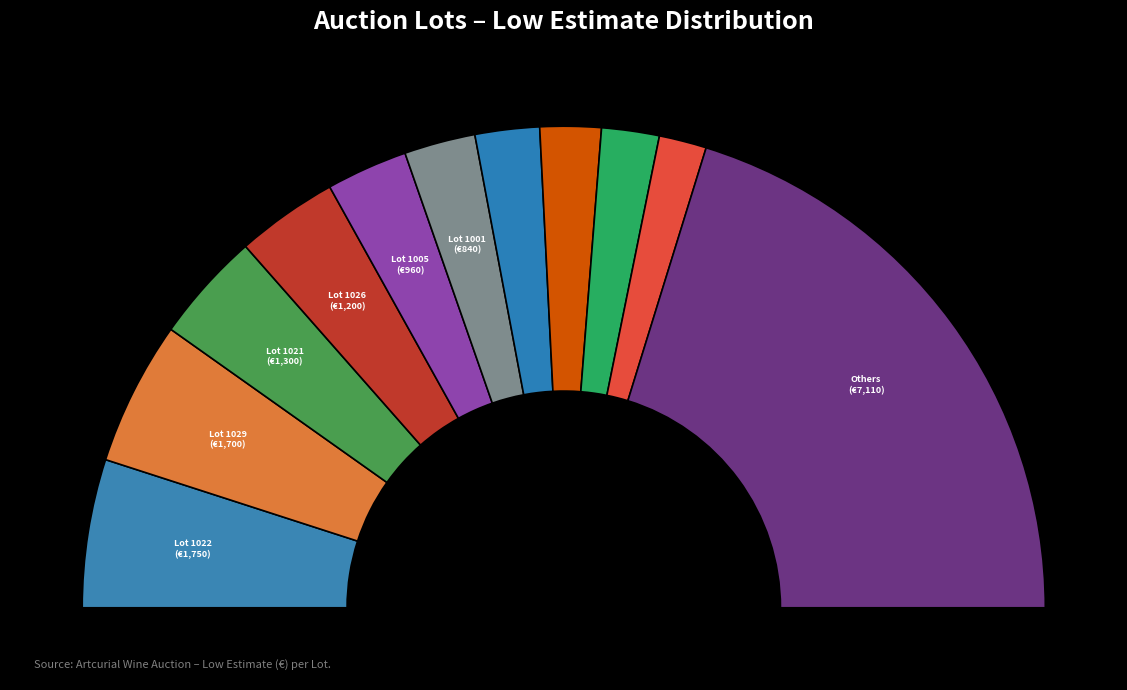

Does 1022 account for over 50% of the chart?

No